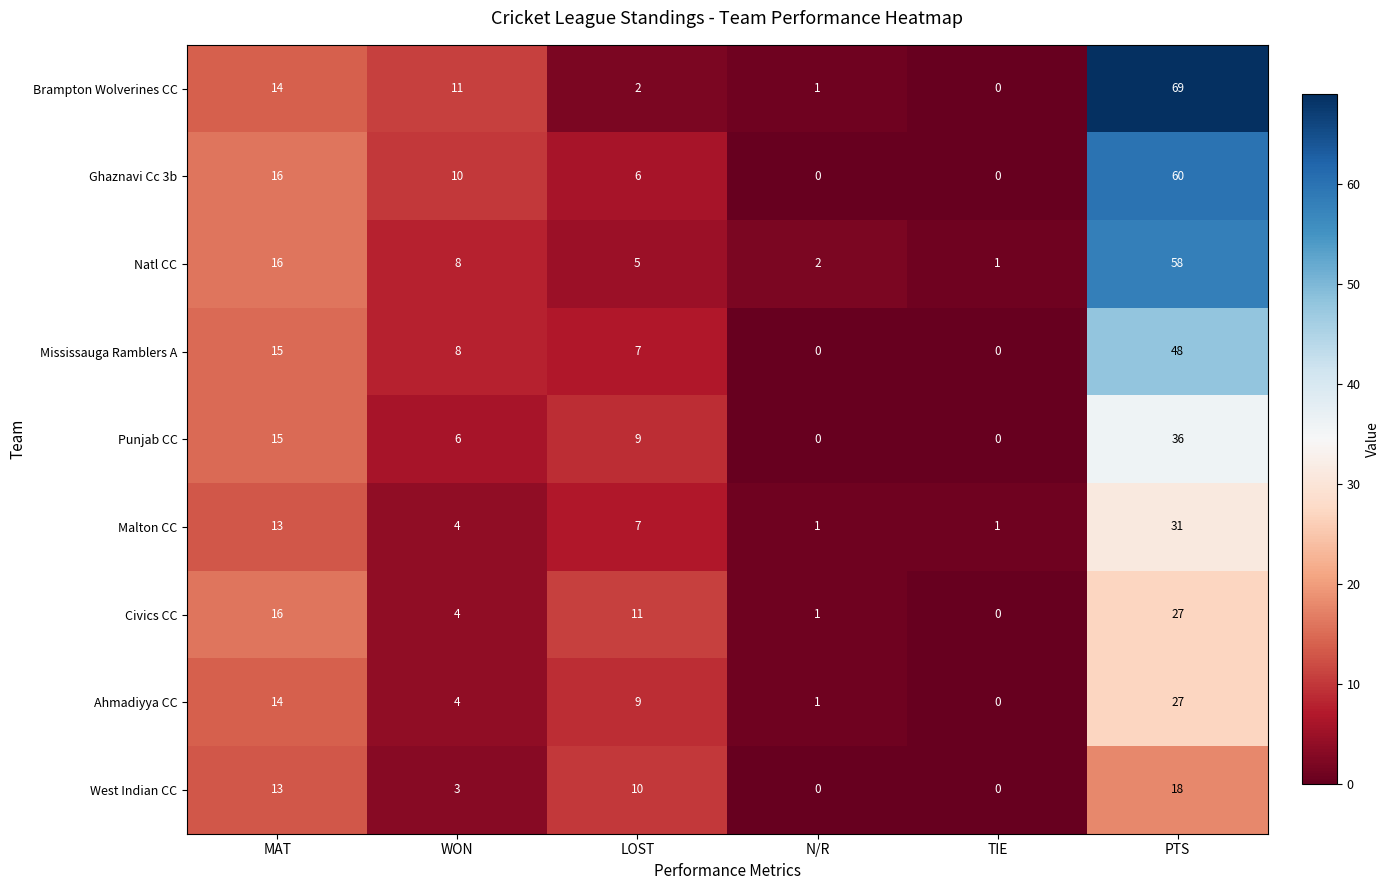

Which series has the largest total across all categories?

Brampton Wolverines CC